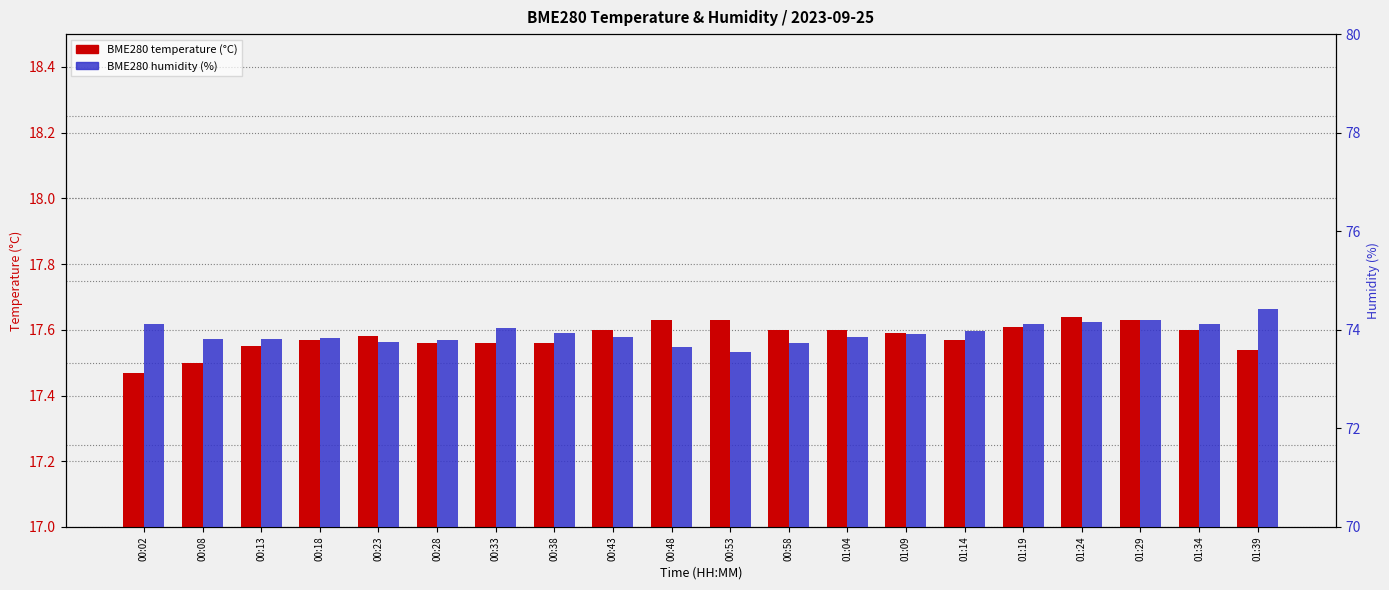

Count the number of data series in this chart.

2